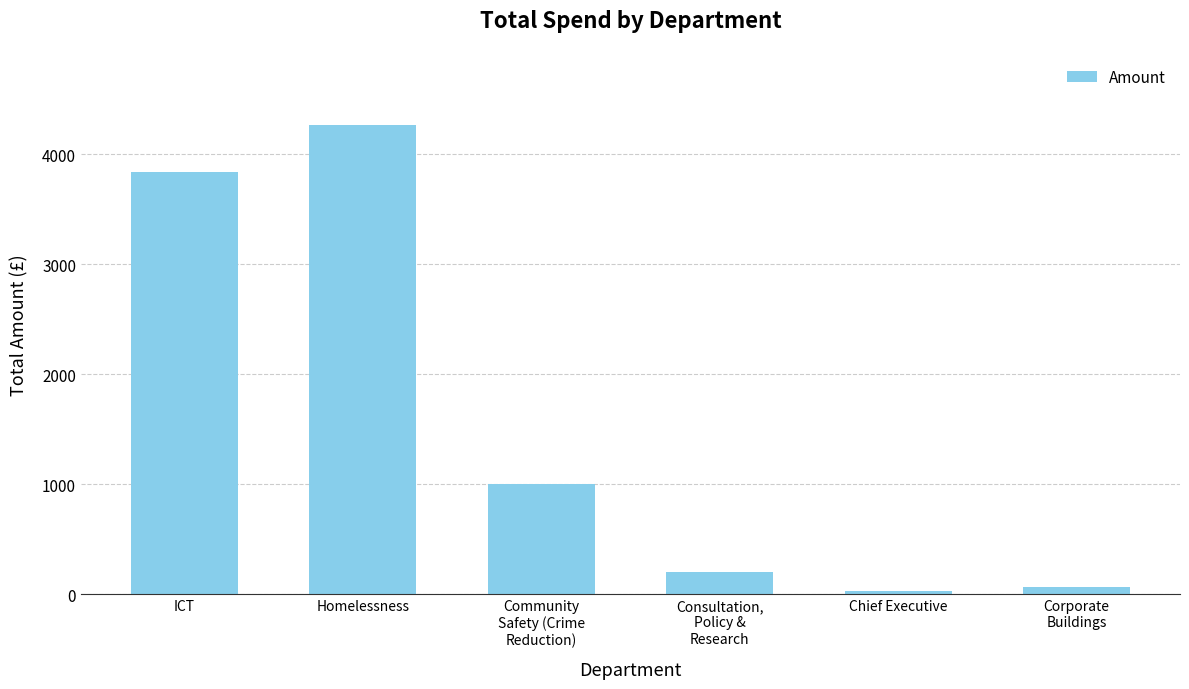

Reading left to right, what are all the values shown in this chart?

3838.7	4264.9	1000.0	206.4	34.0	65.0